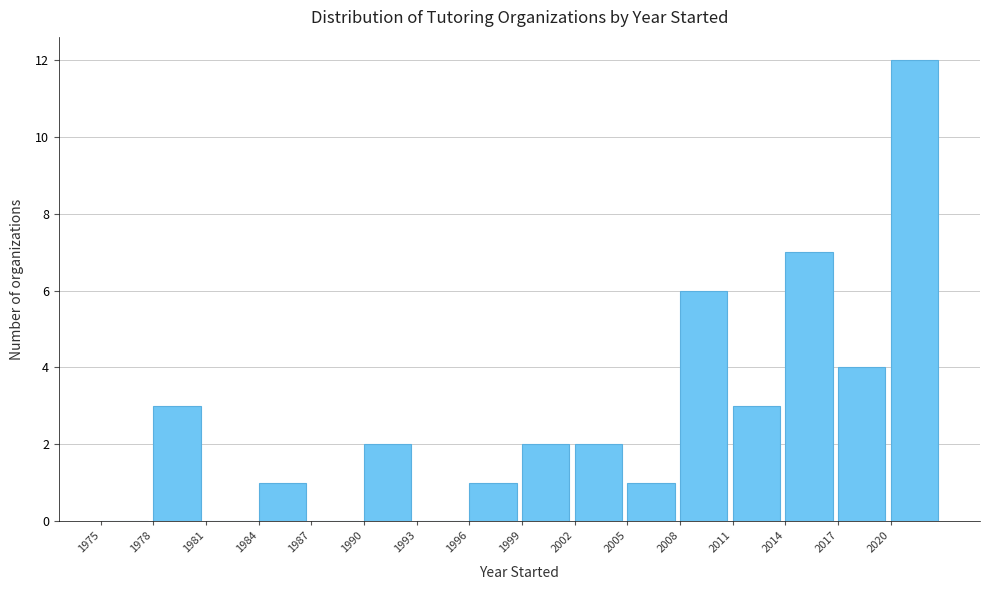

Reading left to right, transcribe this chart: for each bar, give the range it covers on the x-axis and its height. The values are not printed on the chart, so give them approximately, as read against the axis.

1975 to 1978: 0
1978 to 1981: 3
1981 to 1984: 0
1984 to 1987: 1
1987 to 1990: 0
1990 to 1993: 2
1993 to 1996: 0
1996 to 1999: 1
1999 to 2002: 2
2002 to 2005: 2
2005 to 2008: 1
2008 to 2011: 6
2011 to 2014: 3
2014 to 2017: 7
2017 to 2020: 4
2020 to 2023: 12